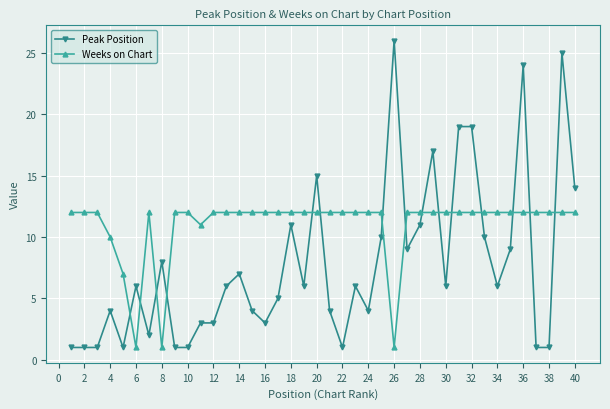

What is the sum of all Peak Position values?

311